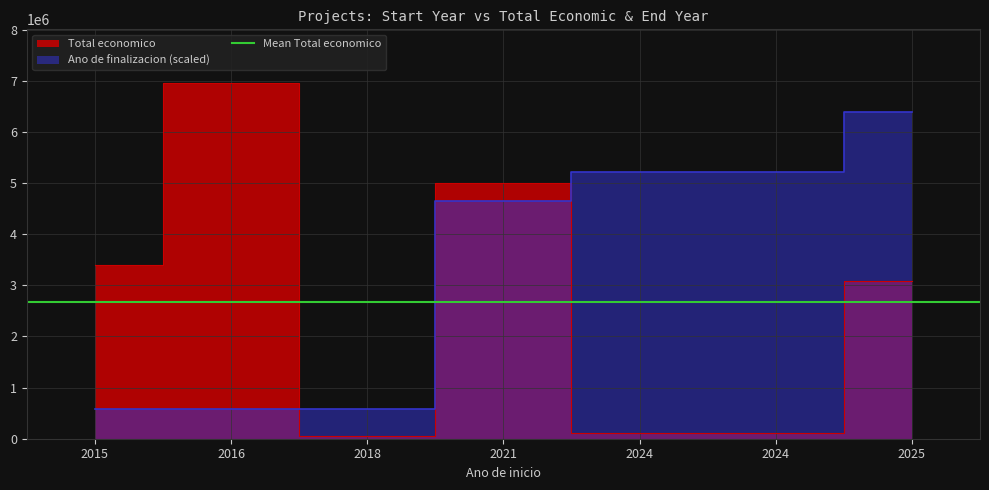

What is the difference between the second highest and minimum values in the Ano de finalizacion series?

4640195.3